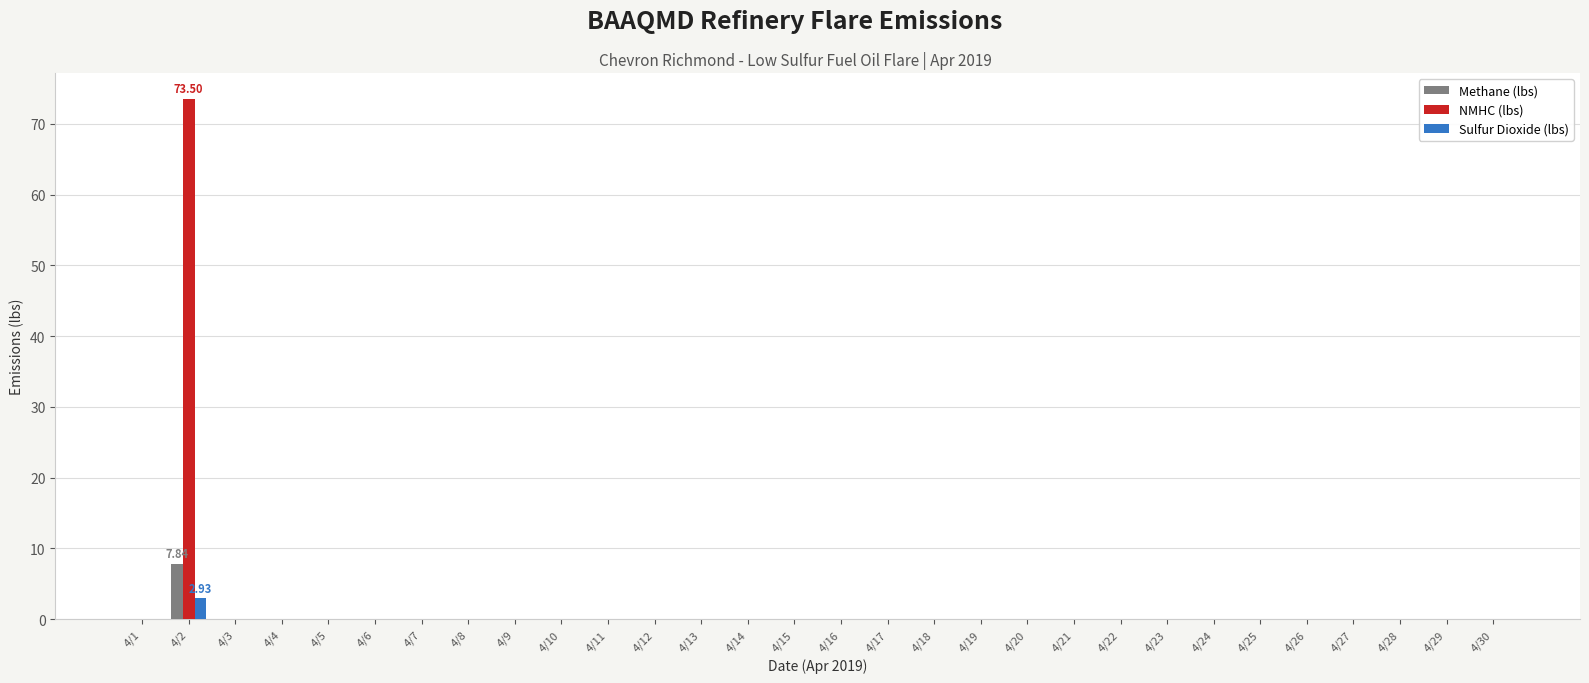

At which category is the sum across all series the highest?

4/2